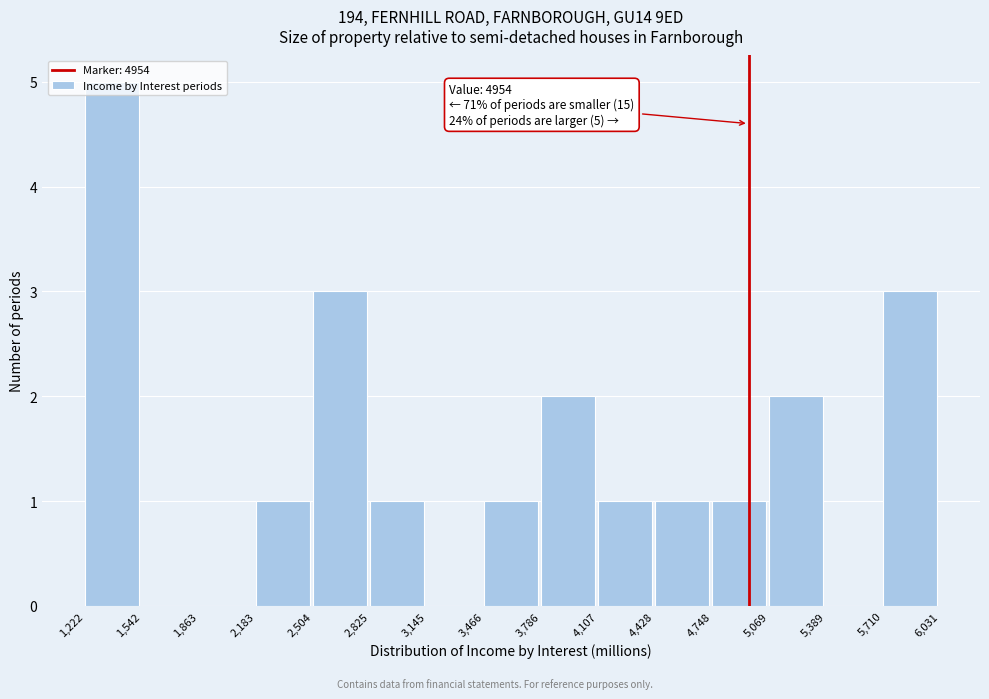

Over which range of the x-axis is the bar tallest?

1,222 to 1,542